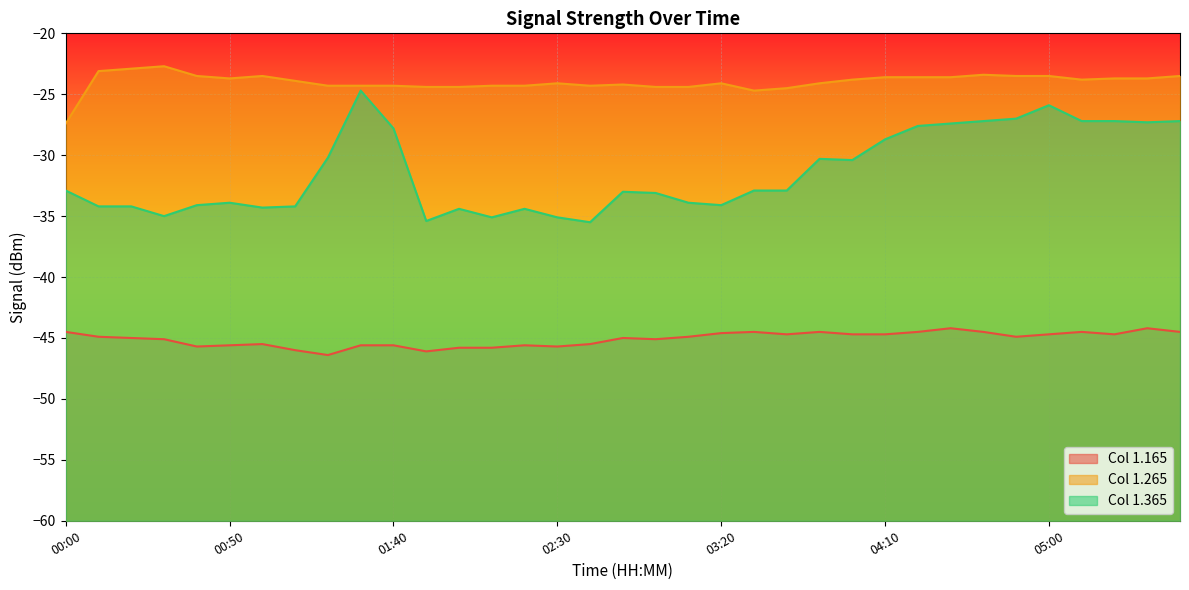

What is the value of the 1.165 point at the 29th from the left?

-44.5